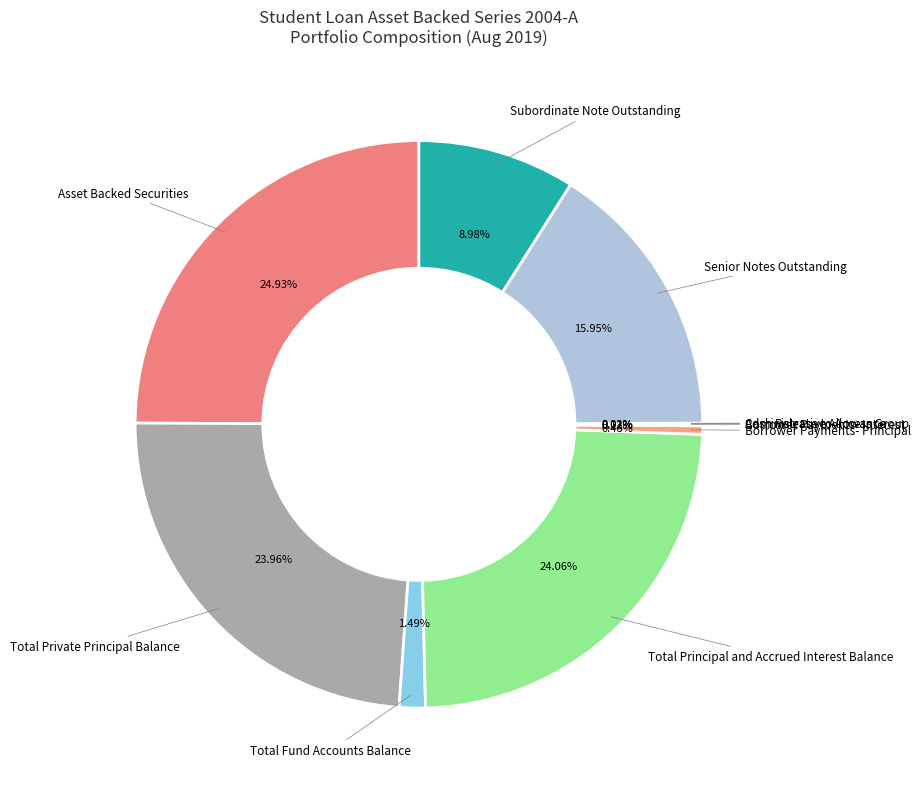

True or false: Borrower Payments- Principal accounts for 0% of the total.

True